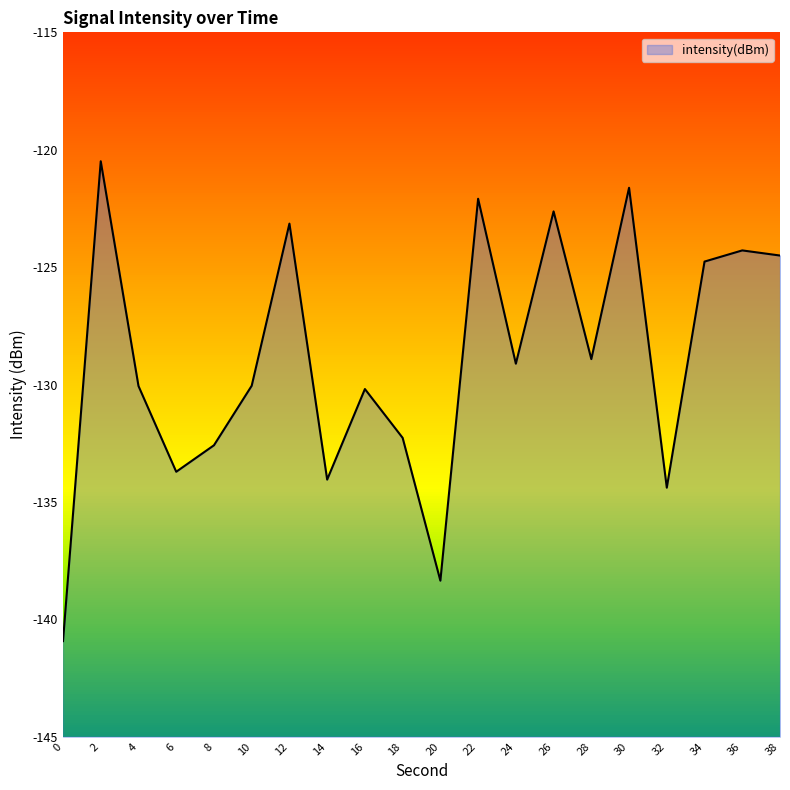

What is the sum of all values?

-2578.2